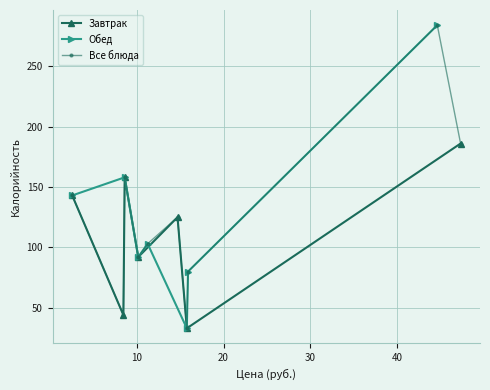

How many interior local valleys does the Завтрак series have?

3